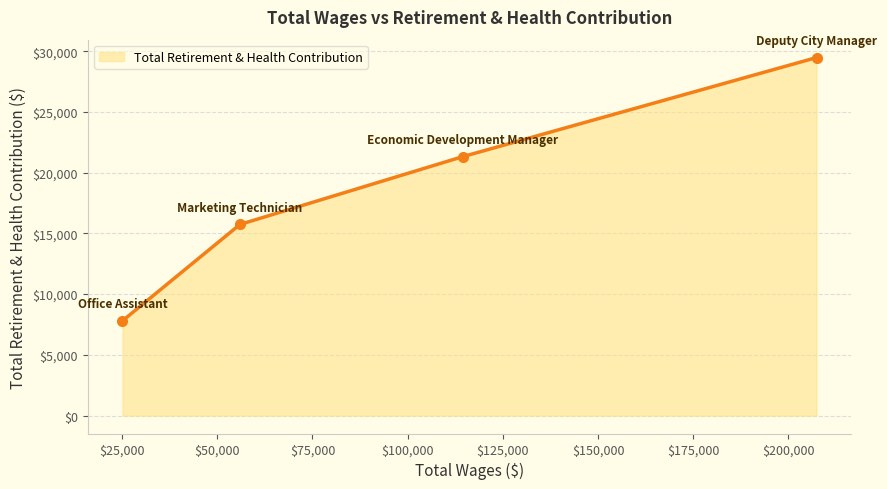

What is the maximum value shown in the chart?

29475